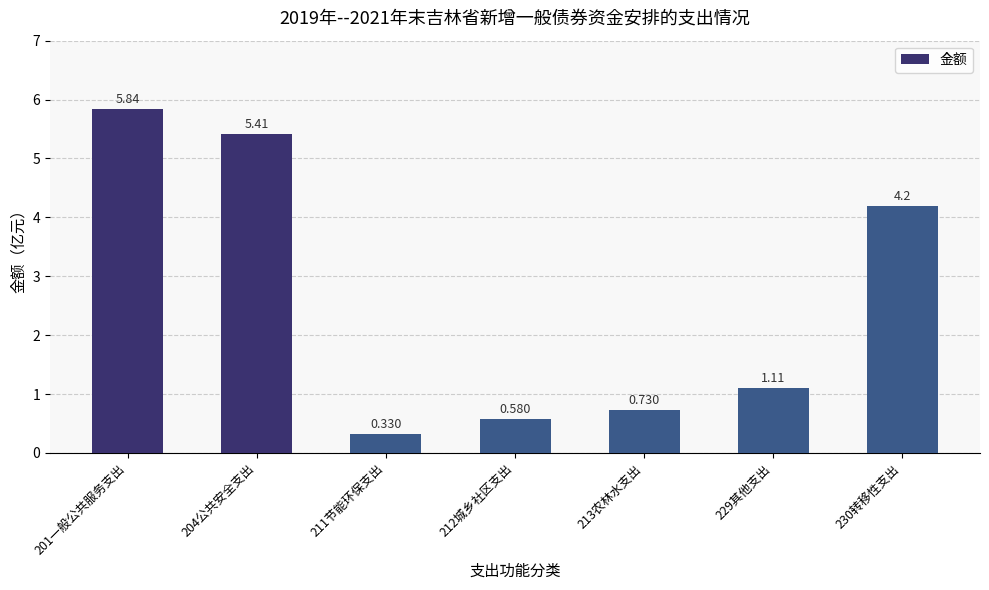

At which label is the value closest to 3?

230转移性支出